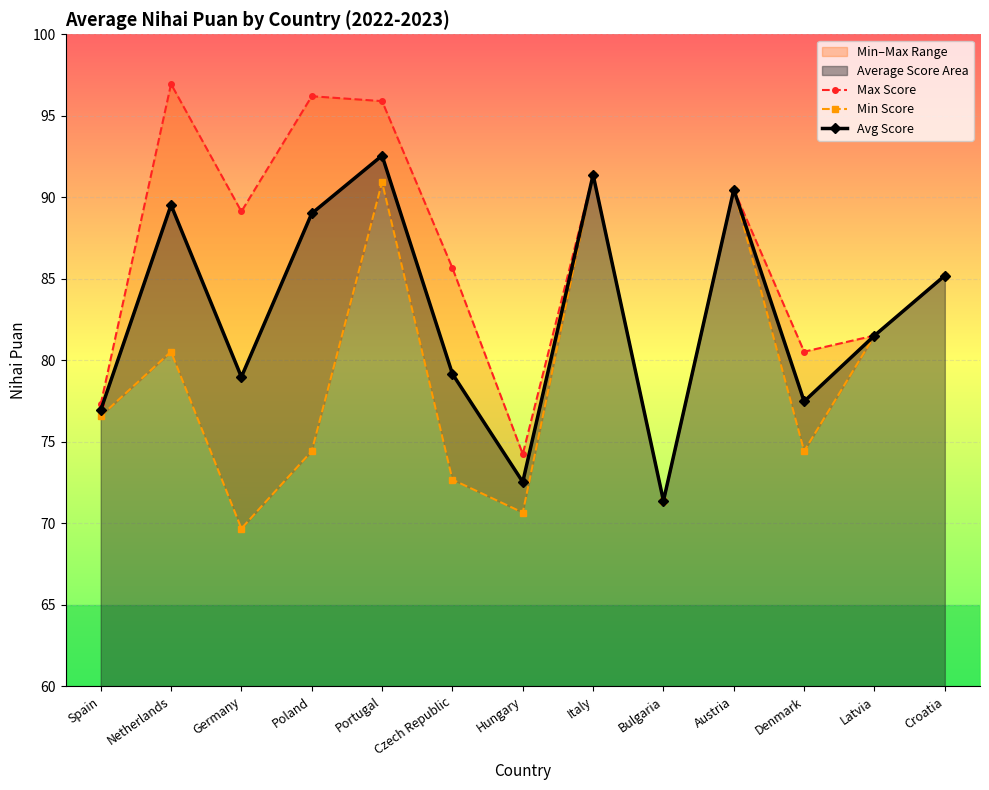

Rank the series by their average value, from lowest to highest.

Min Score, Avg Score, Max Score